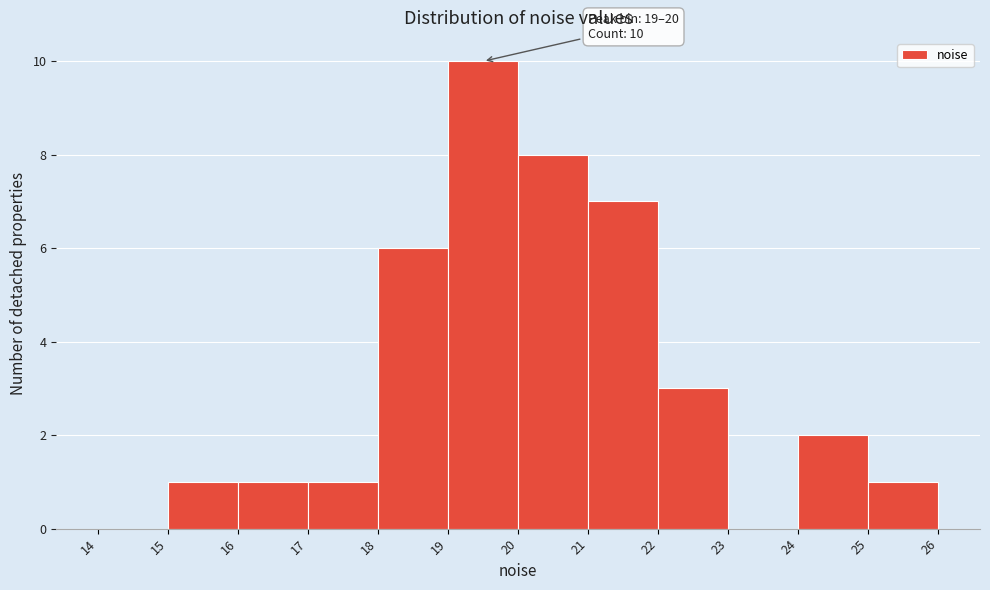

Over which range of the x-axis is the bar tallest?

19 to 20